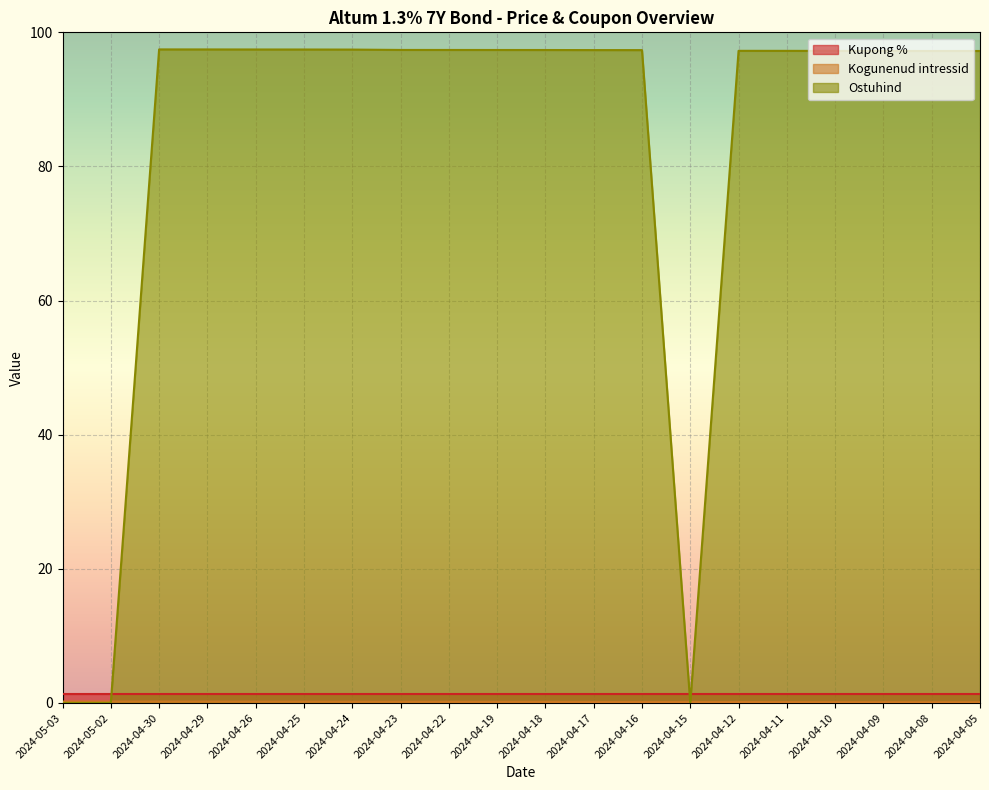

How many interior local valleys does the Ostuhind series have?

1